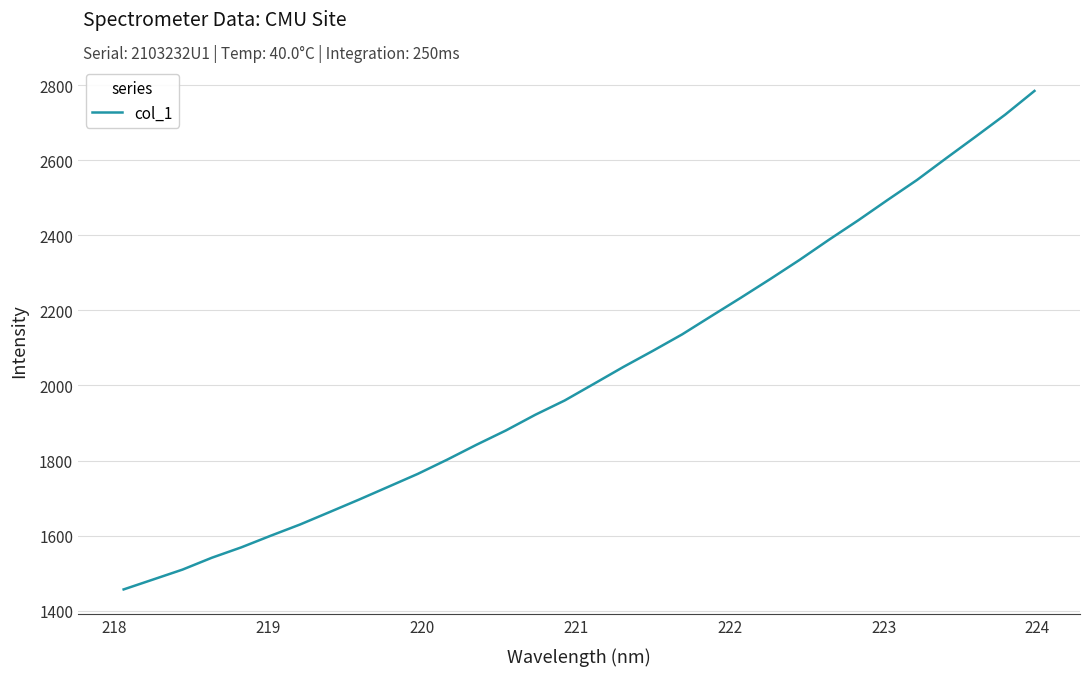

What is the minimum value shown in the chart?

1456.5